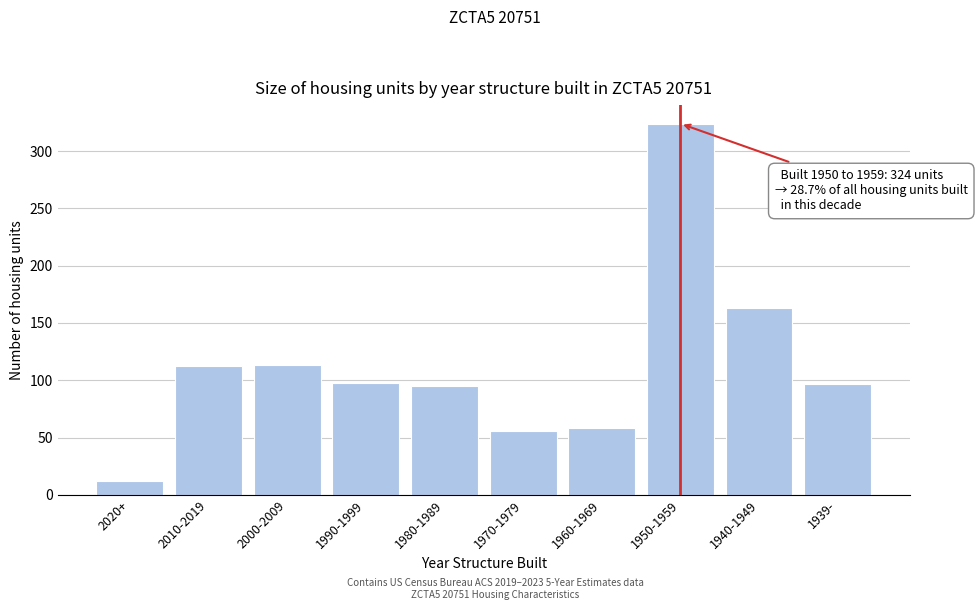

What is the label of the 4th bar from the right?

1960-1969